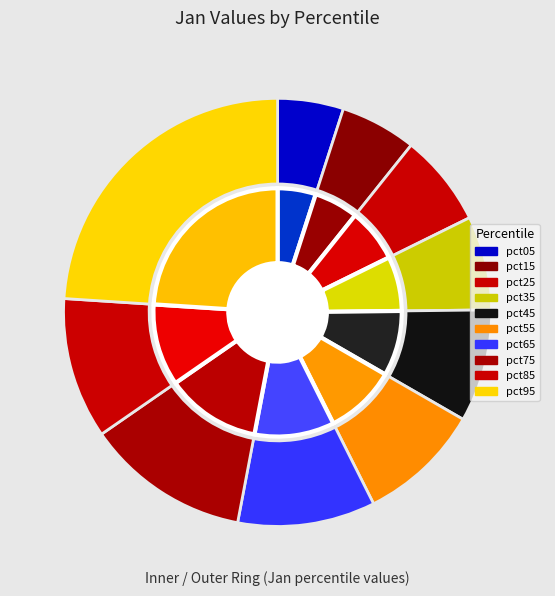

To the nearest percent, what portion does pct85 represent?

11%